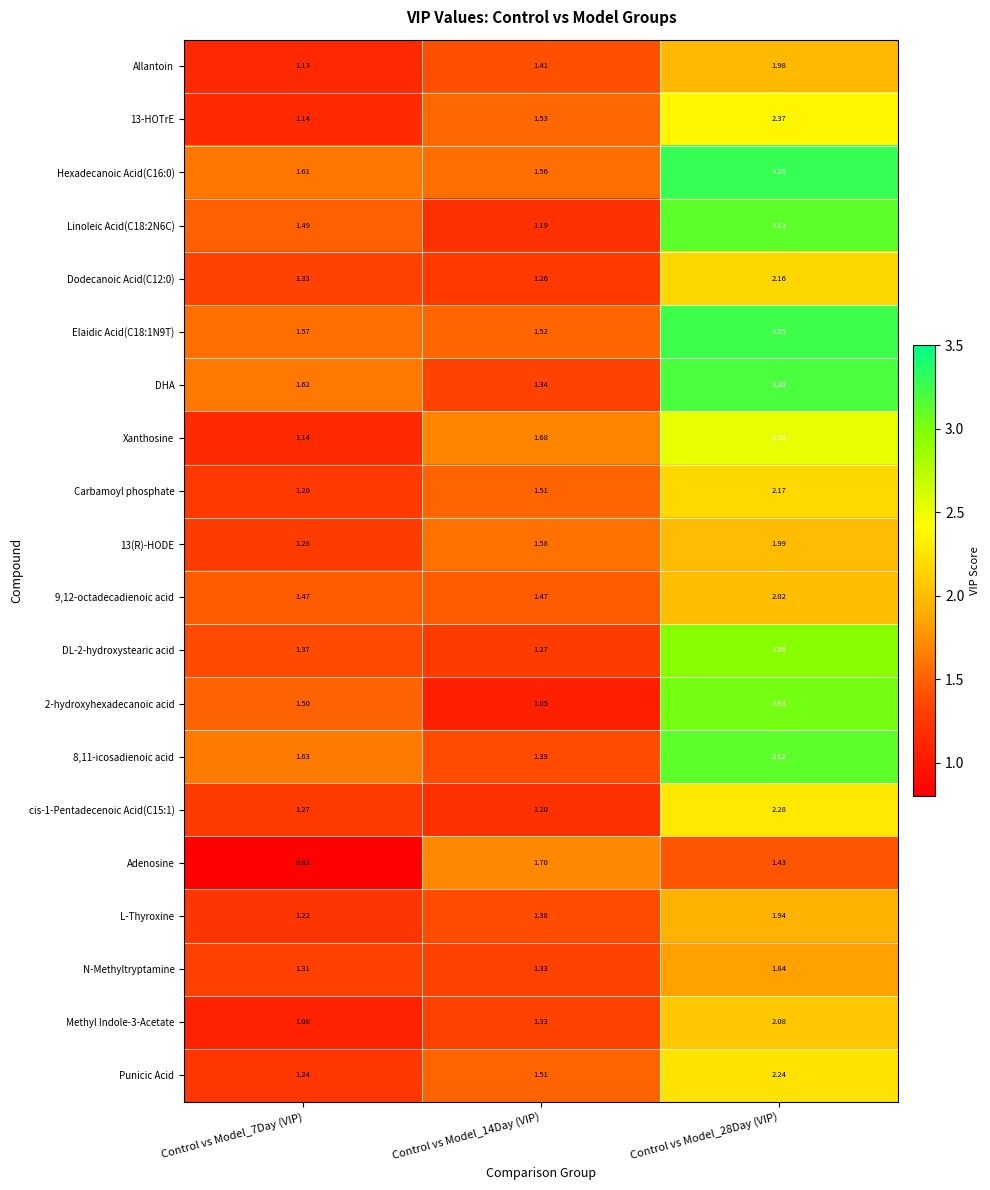

Is the value of Methyl Indole-3-Acetate at Control vs Model_14Day (VIP) greater than the value of cis-1-Pentadecenoic Acid(C15:1) at Control vs Model_14Day (VIP)?

Yes